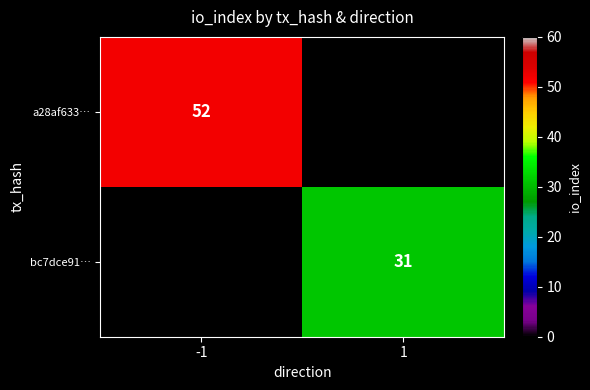

True or false: a28af633… has a value of 52 at -1.

True